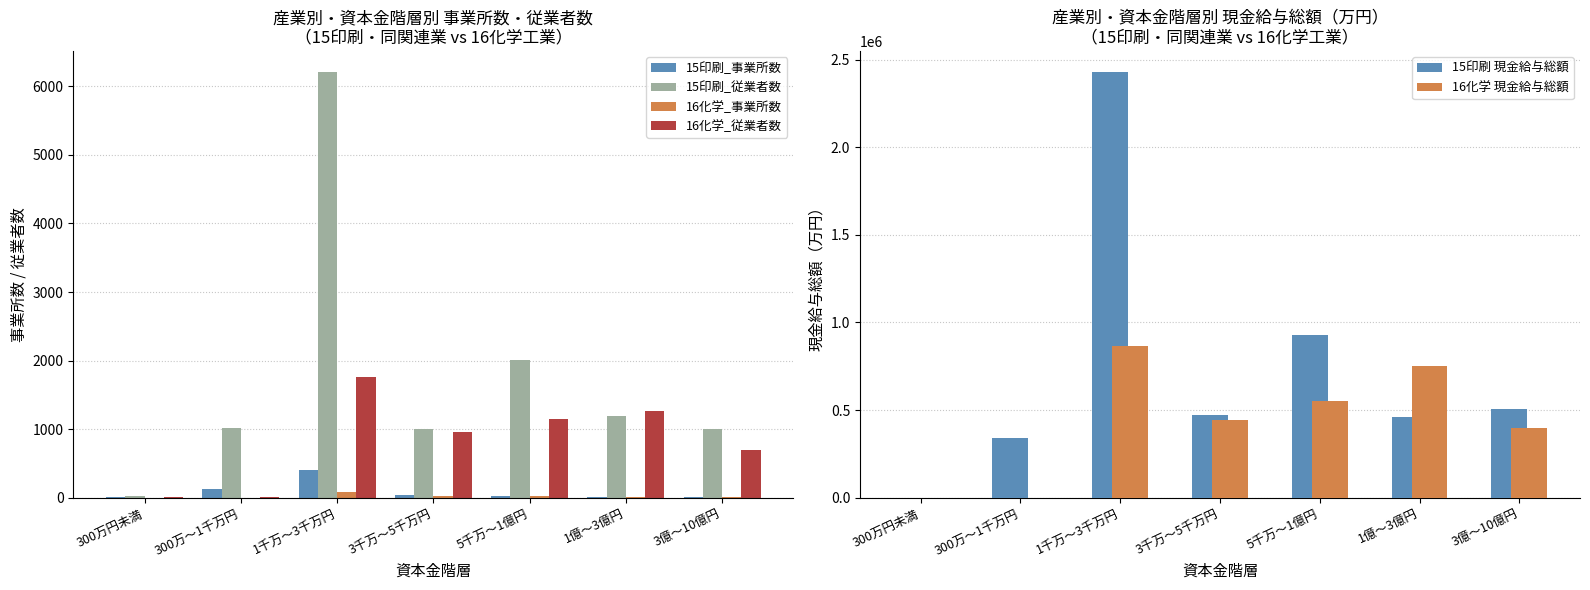

Rank the categories by 15印刷_従業者数 value from lowest to highest.

300万円未満, 3千万〜5千万円, 3億〜10億円, 300万〜1千万円, 1億〜3億円, 5千万〜1億円, 1千万〜3千万円